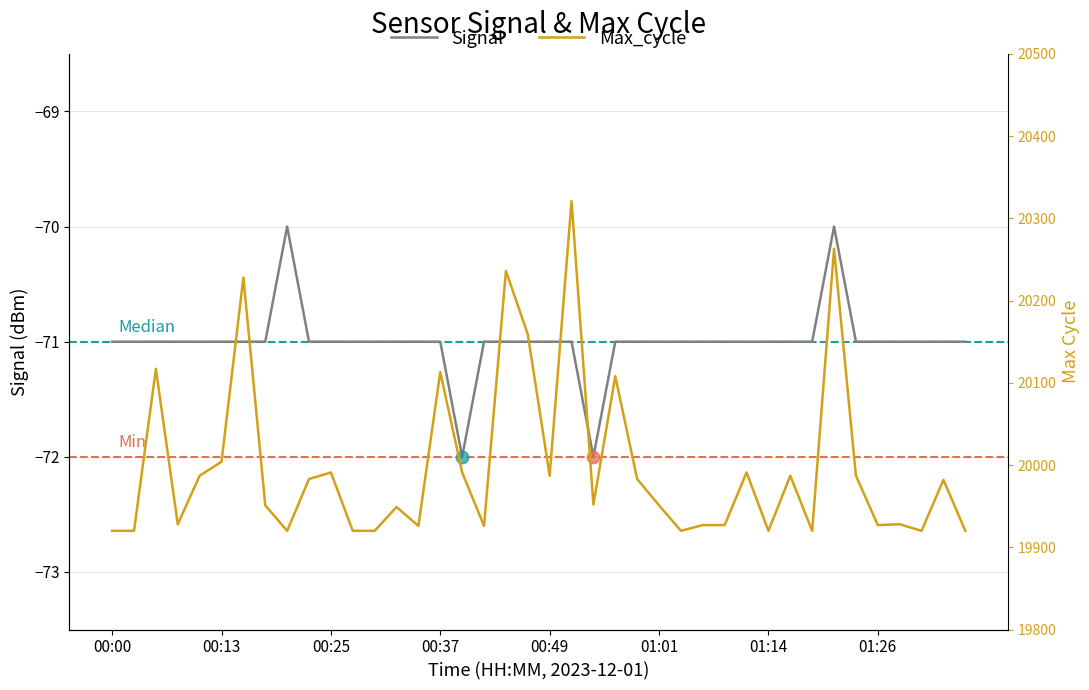

At which category is the sum across all series the highest?

21